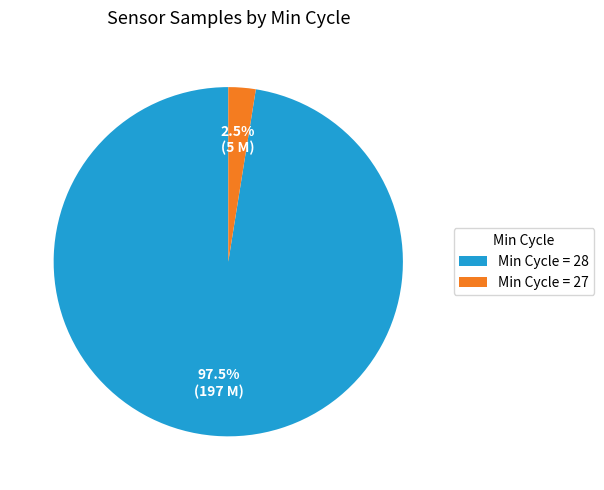

Is there a majority slice in this chart?

Yes